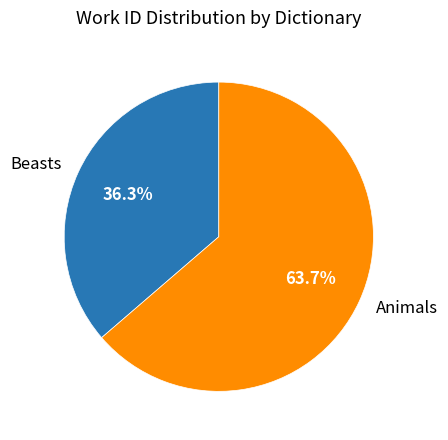

What is the smallest slice in the pie chart?

Beasts